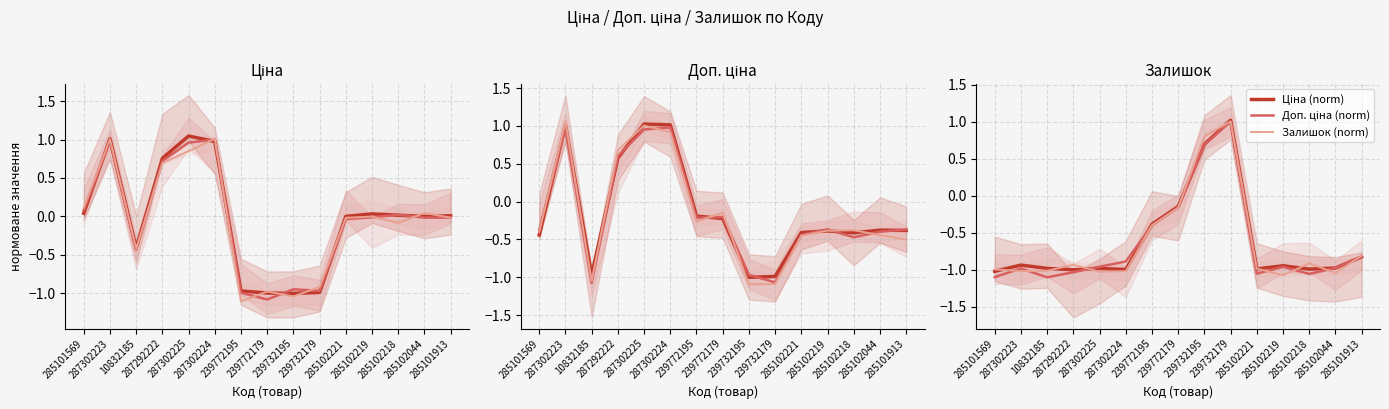

At which category is the sum across all series the highest?

239732179